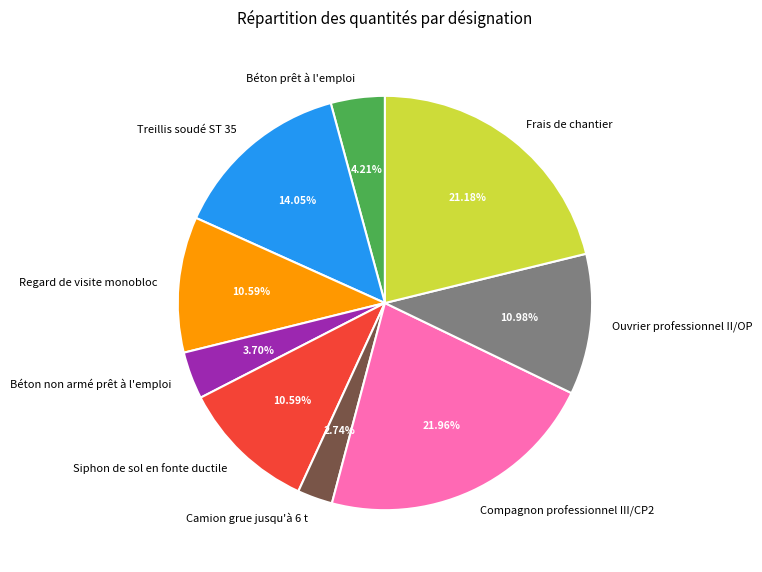

Which slice is the largest?

Compagnon professionnel III/CP2